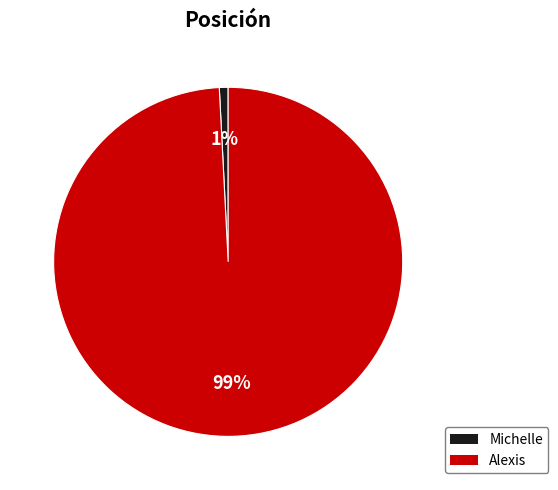

Which category has the biggest portion of the pie?

Alexis